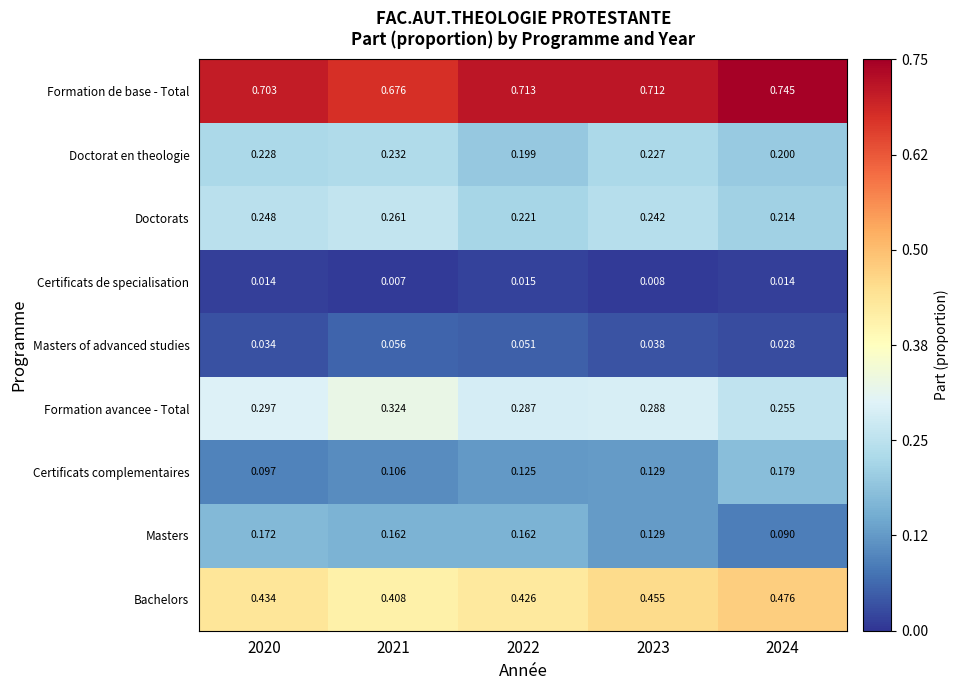

Between 2021 and 2023, which series saw the biggest shift?

Bachelors